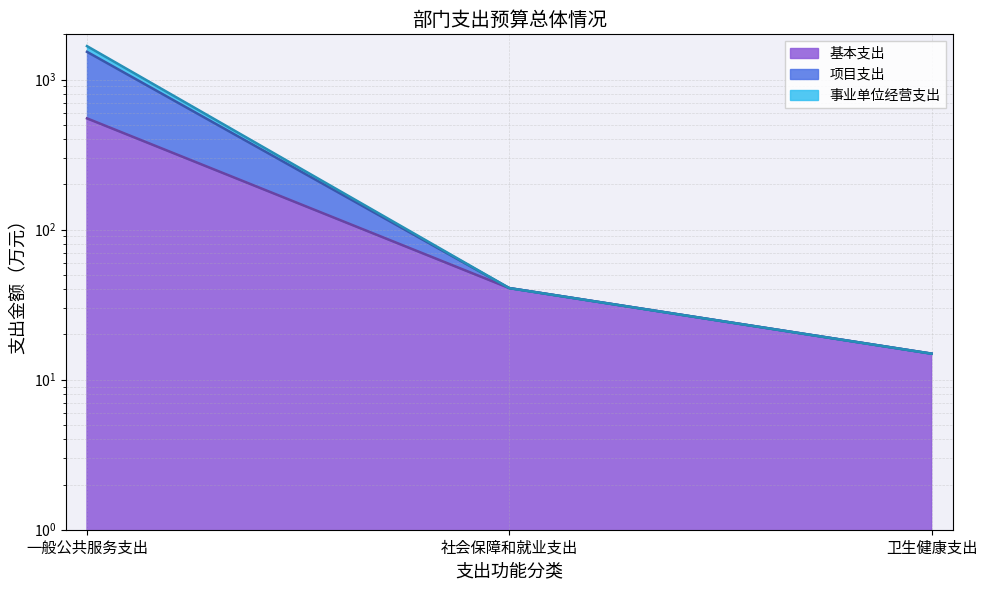

Which series has the largest range (max minus min)?

项目支出